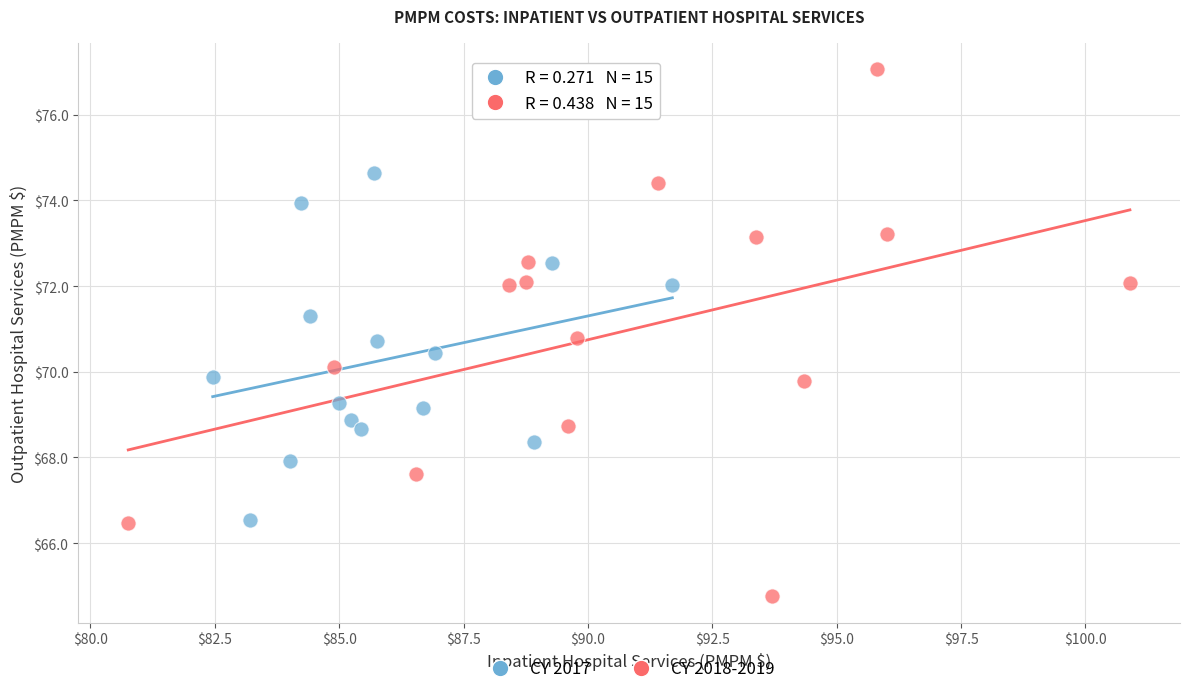

Which series reaches the minimum Y coordinate?

CY 2018-2019